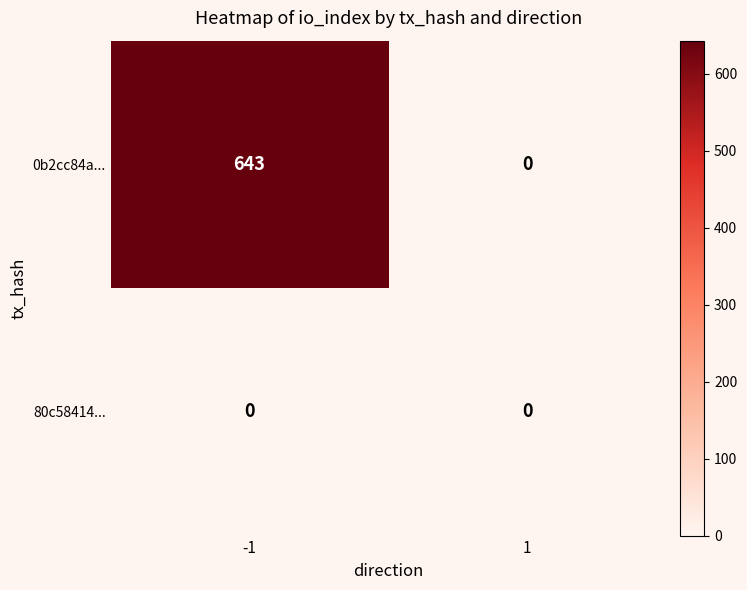

Is it true that 80c58414... equals 0 at 1?

True